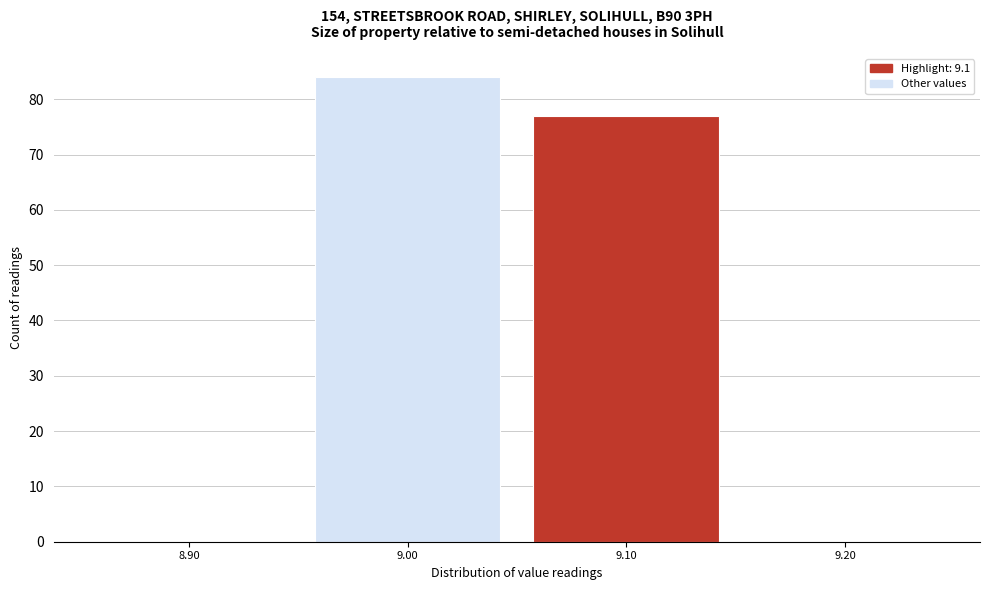

Which range on the x-axis has the tallest bar?

8.95 to 9.05